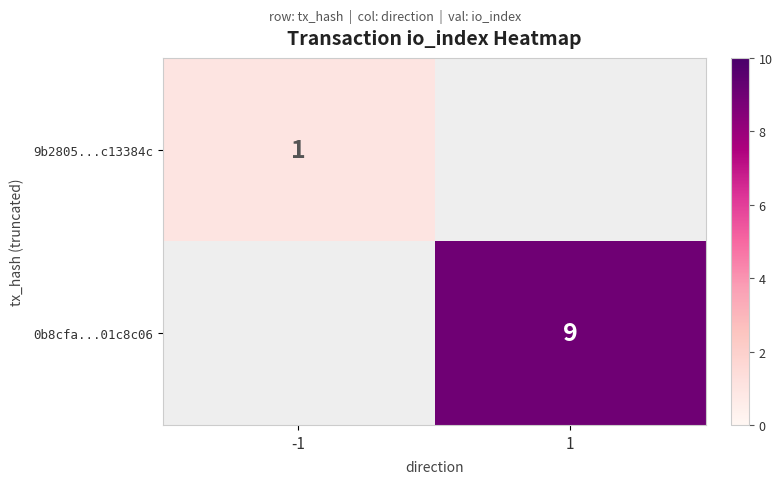

Count the number of categories in the chart.

2